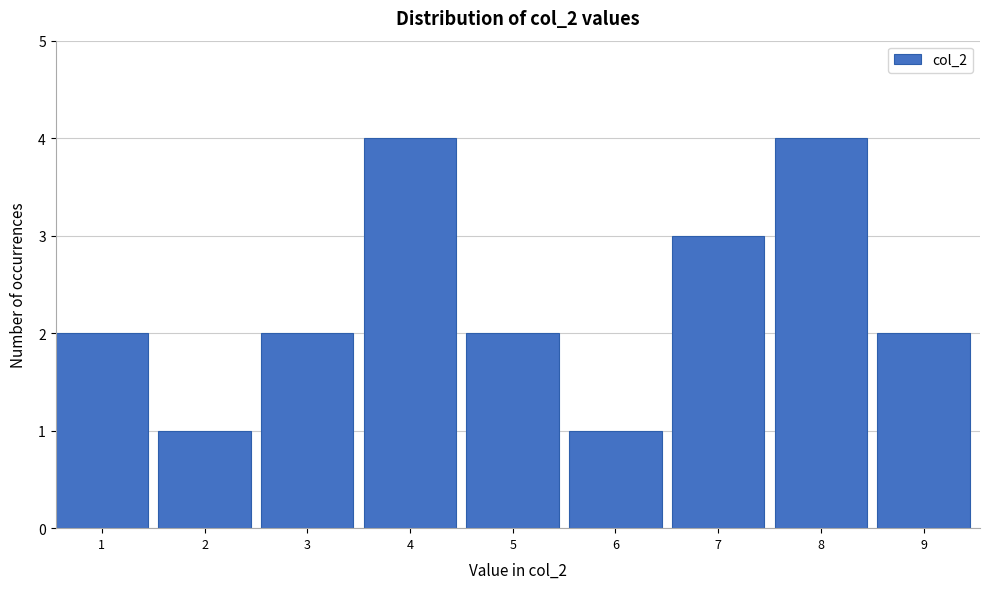

Reading left to right, list all the values displayed in this chart.

1=2	2=1	3=2	4=4	5=2	6=1	7=3	8=4	9=2